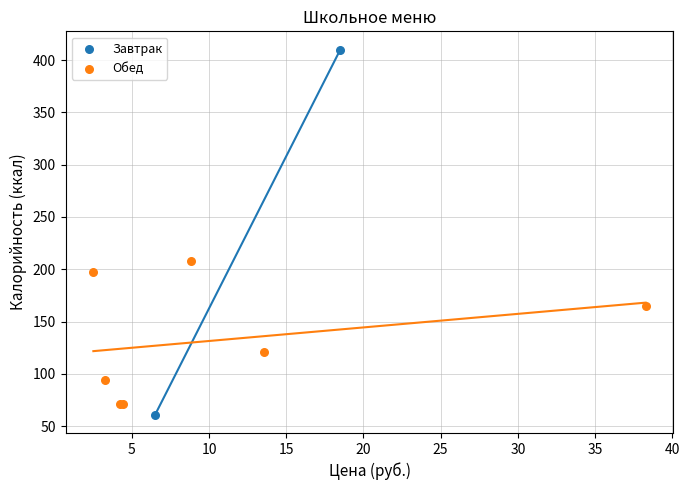

What are all the series names shown in the legend?

Завтрак, Обед